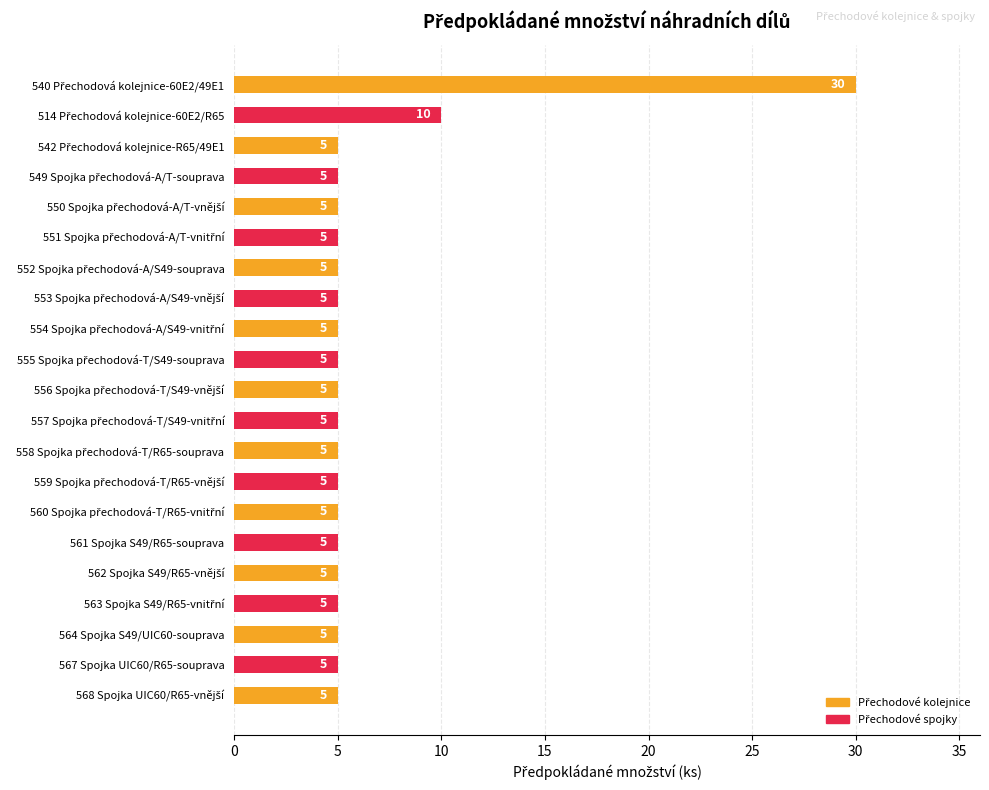

What is the value of the 21st bar from the top?

5